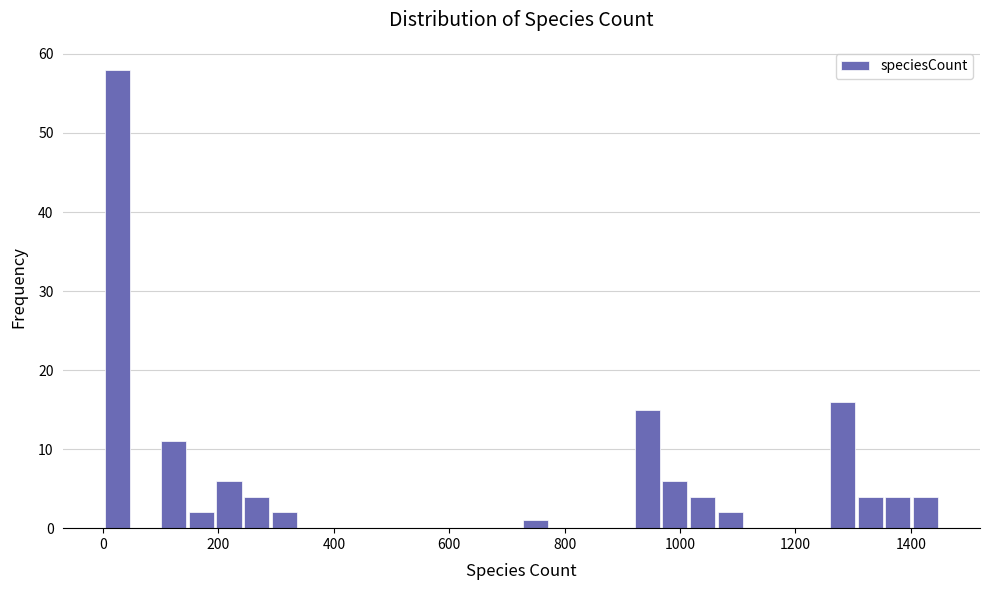

Read against the x-axis, roughly where is the centre of the tallest bar?

20